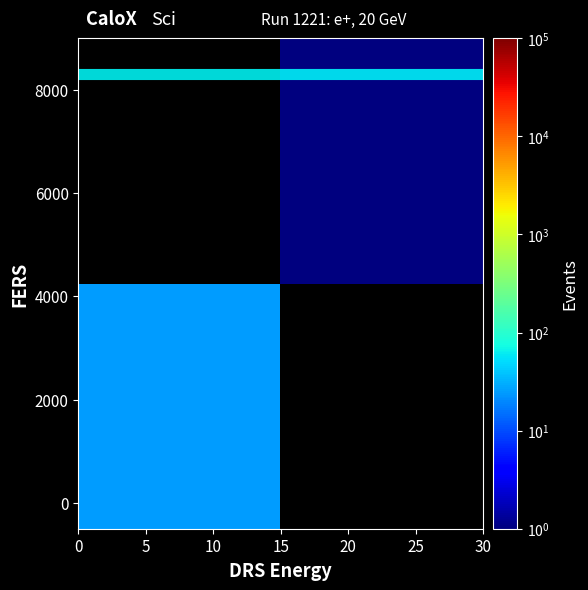

What is the highest value of the overflow band series?

8300.0